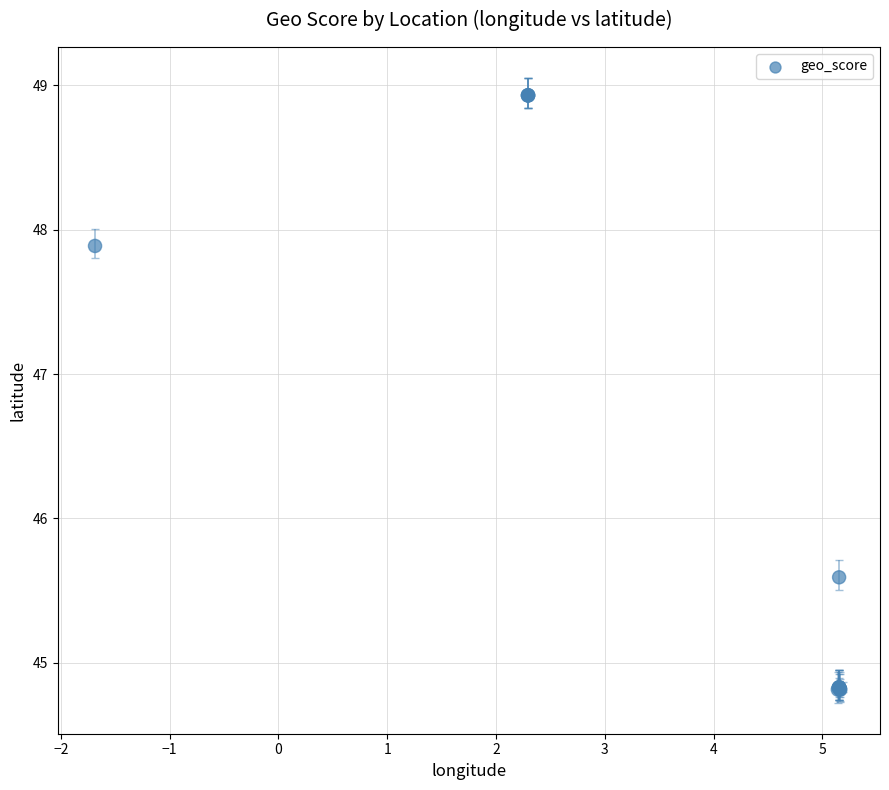

What Y value in the scatter plot is closest to 46?

45.6